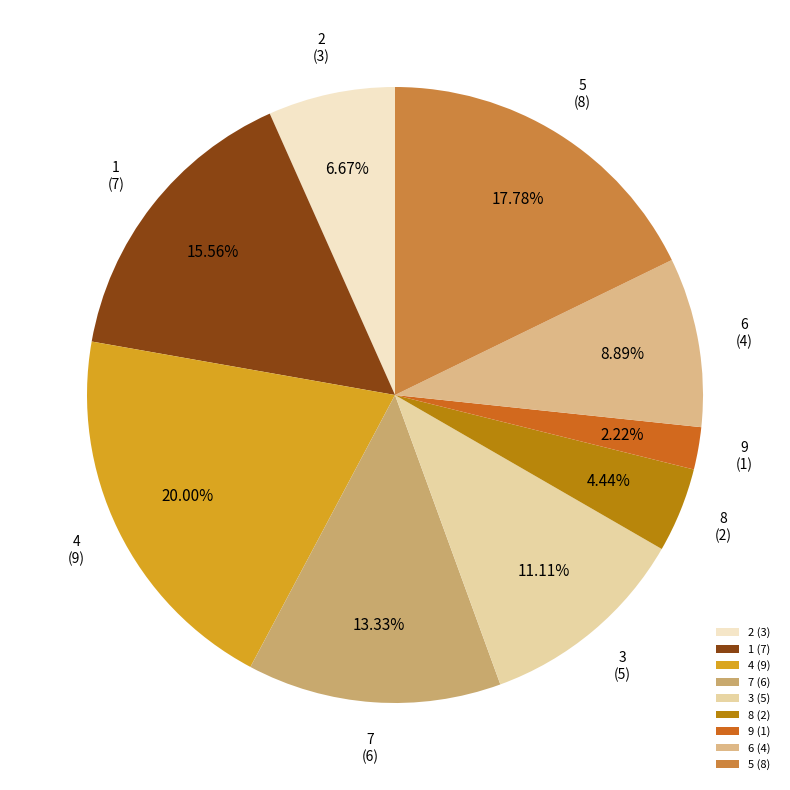

Does any single category account for the majority?

No